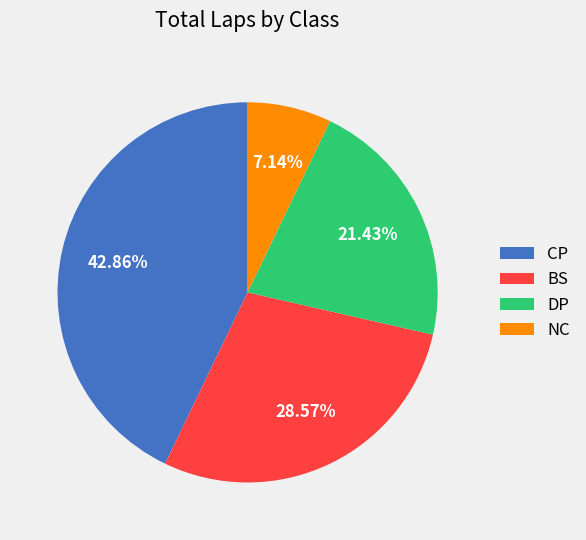

Does any single category account for the majority?

No